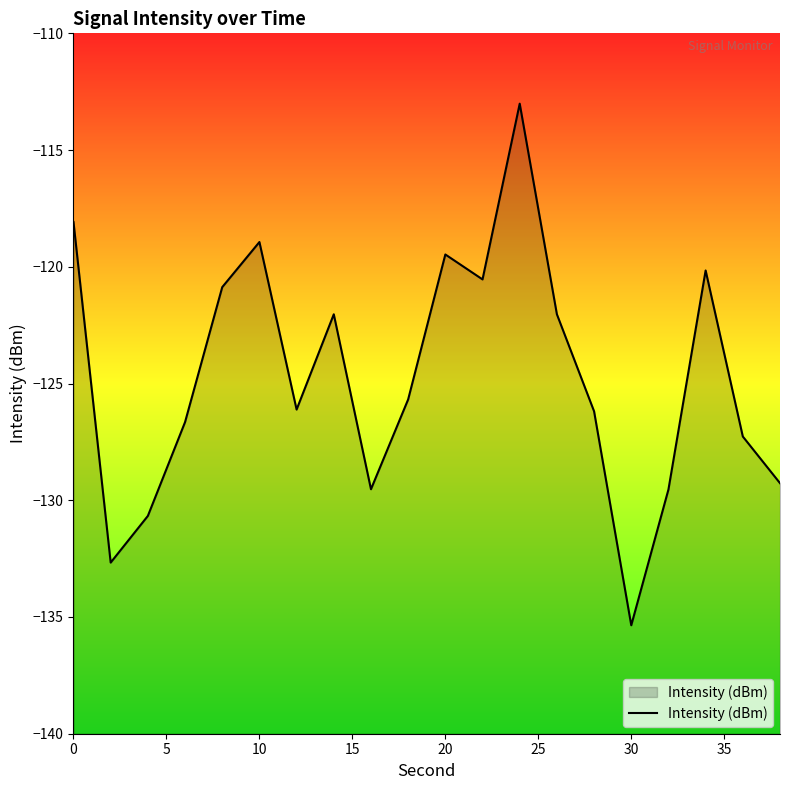

What is the minimum value shown in the chart?

-135.4